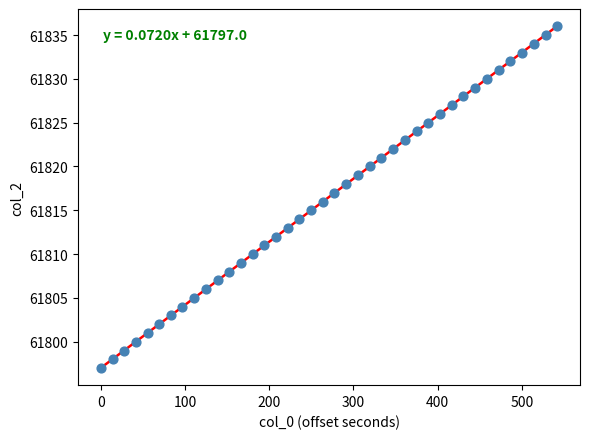

What is the range of Y values (max minus min)?

39